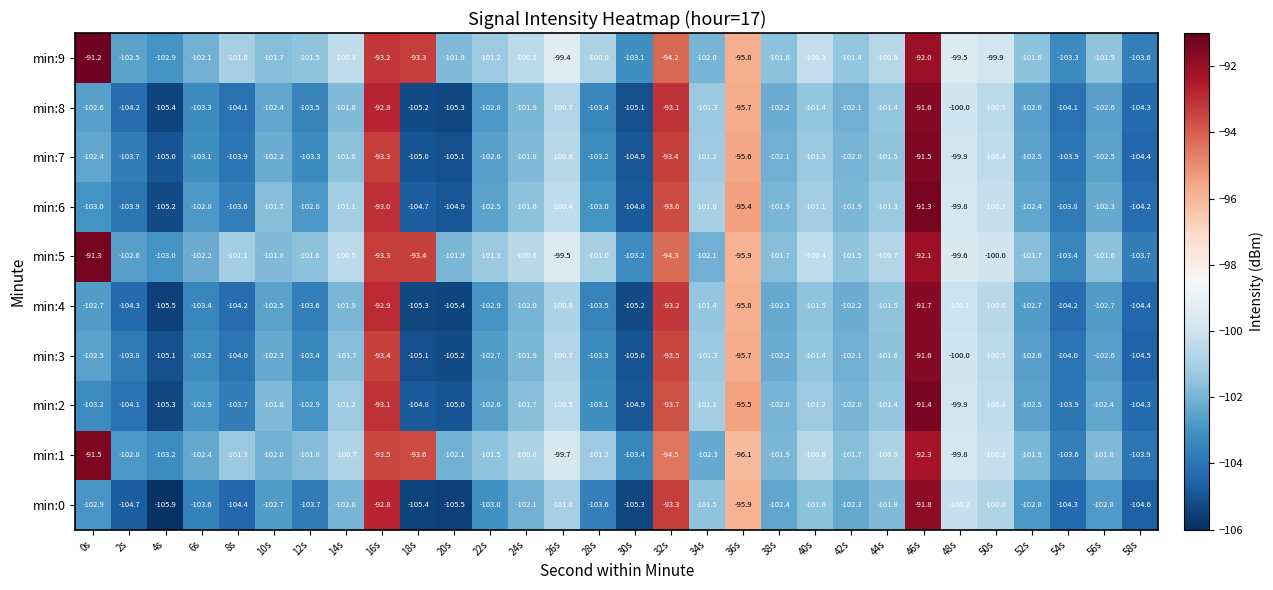

What is the total value across all series at 12s?

-1028.1